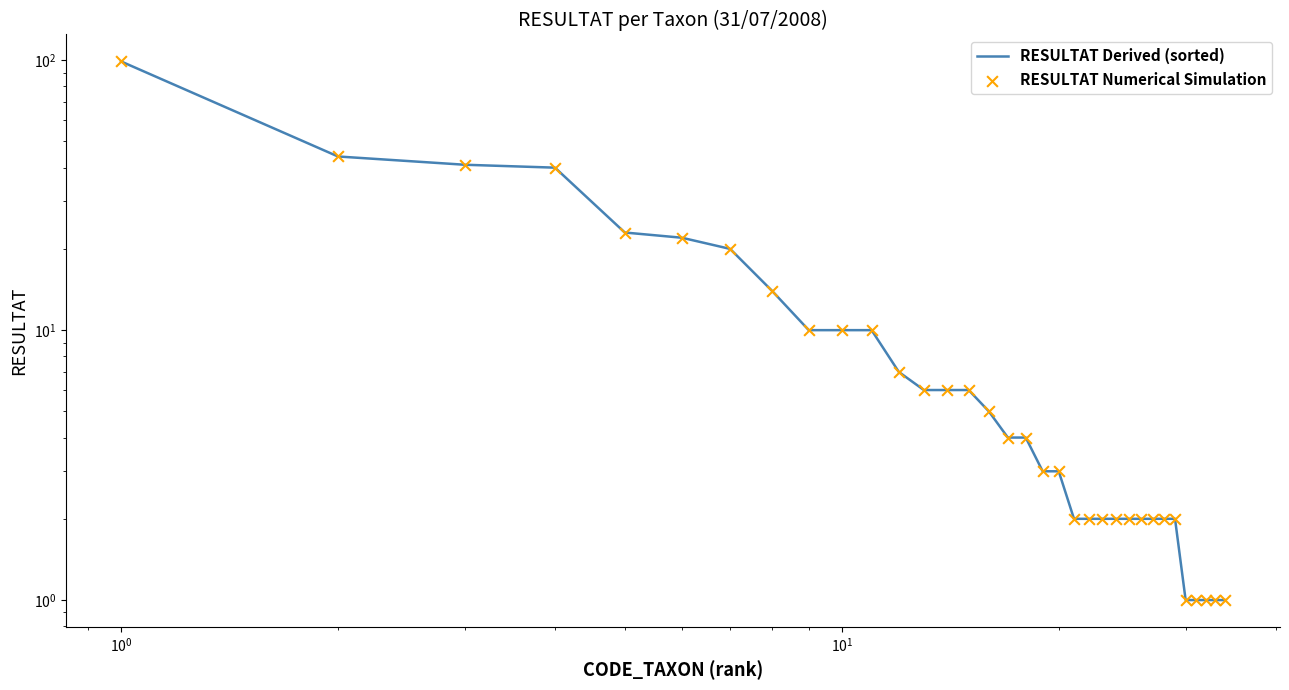

Which series contains the highest Y value?

RESULTAT Derived (sorted)